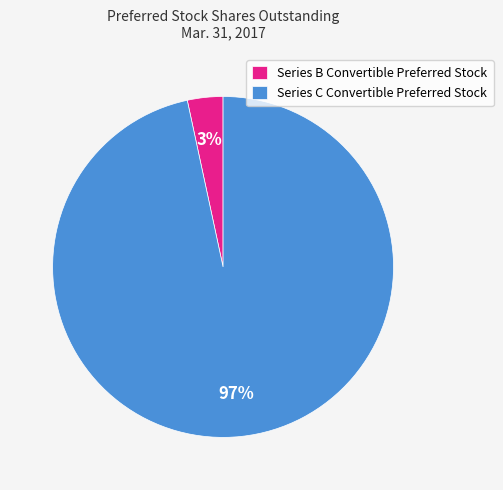

How many slices are in this pie chart?

2